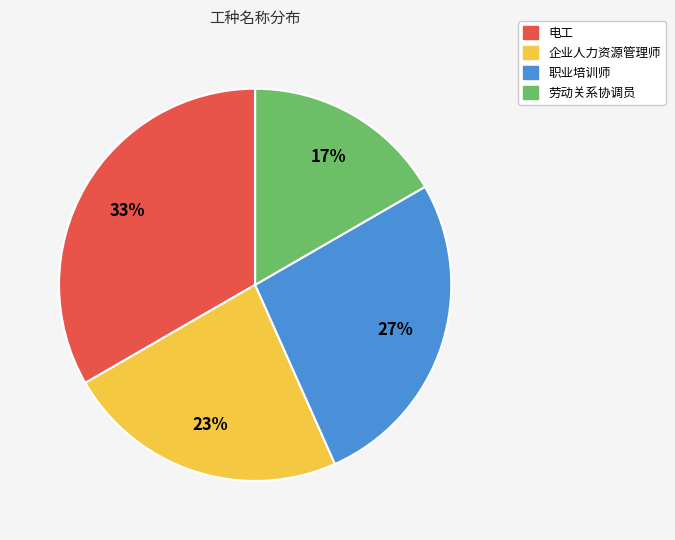

What is the ratio of the value at 企业人力资源管理师 to the value at 劳动关系协调员?

1.4